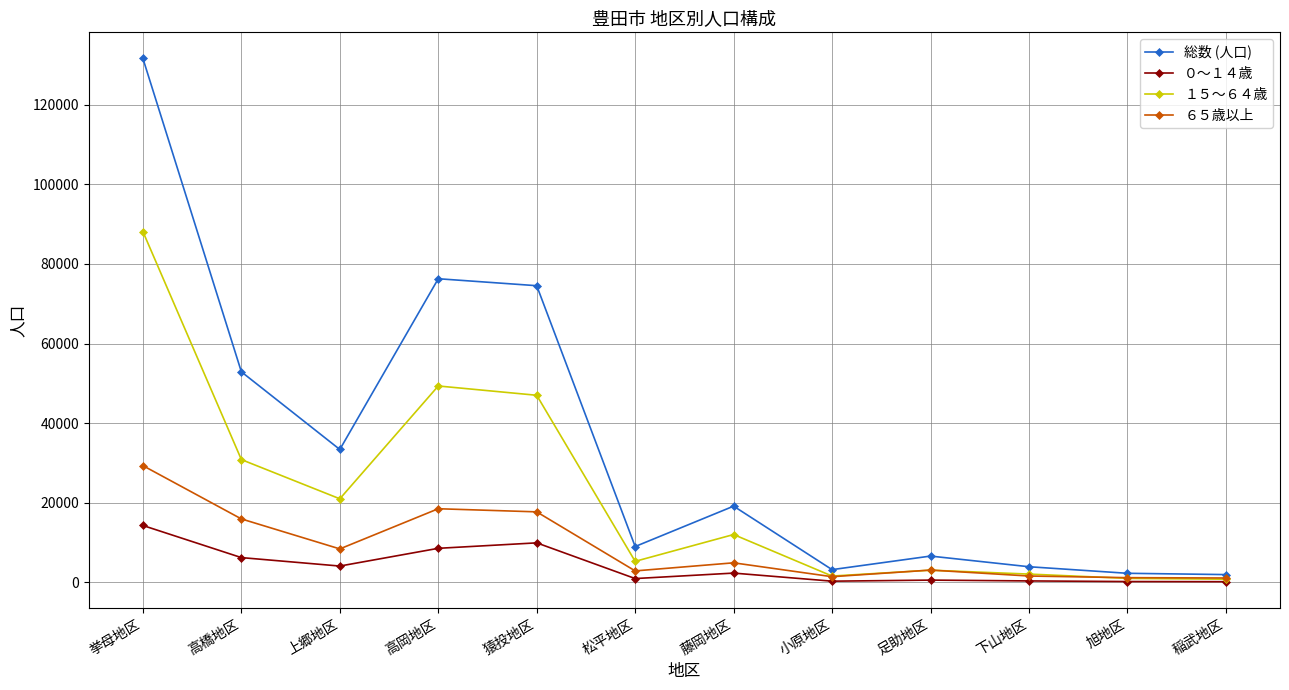

What is the spread (max minus min) of values at 高岡地区?

67787